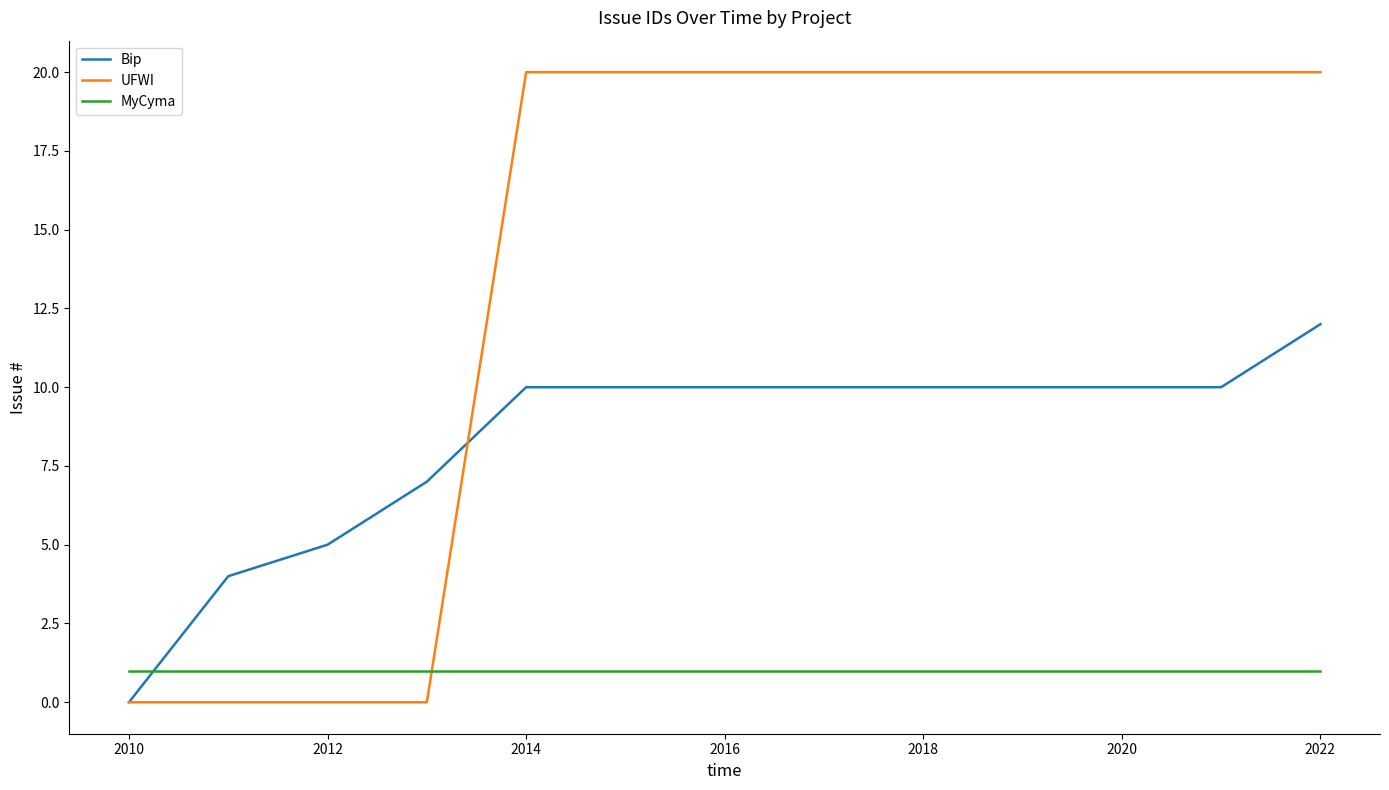

Which series has the largest total across all categories?

UFWI